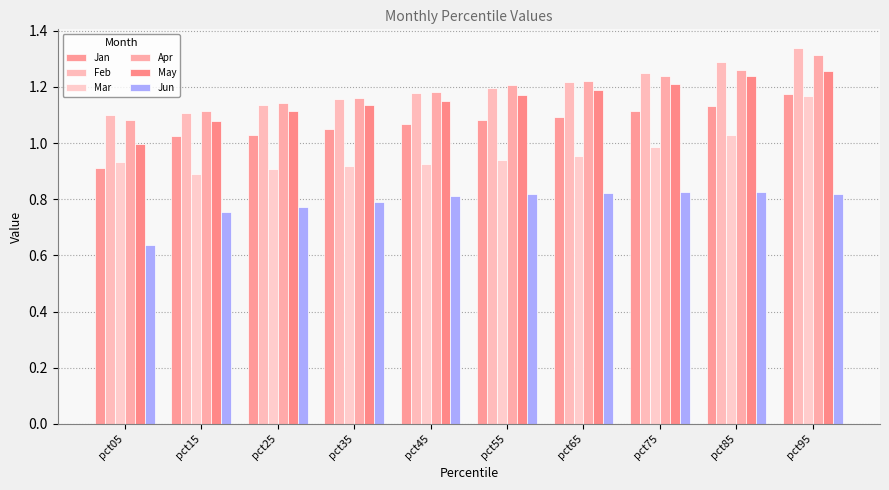

Is it true that Jun equals 1.3 at pct95?

False